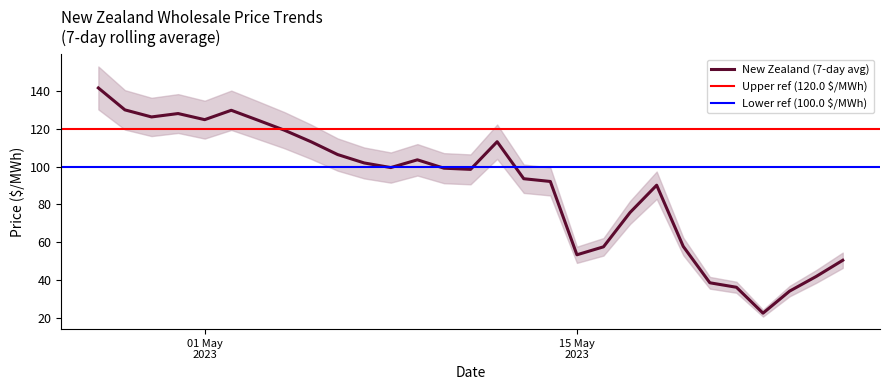

What is the greatest value displayed?

141.4